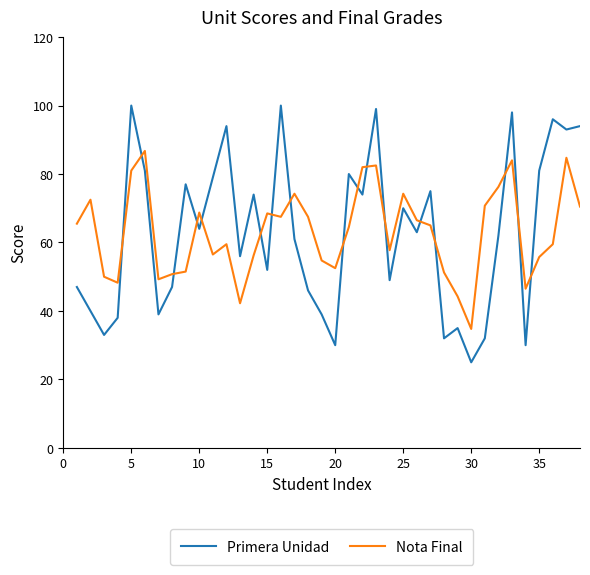

What is the difference between the maximum and minimum values in the Primera Unidad series?

75.0